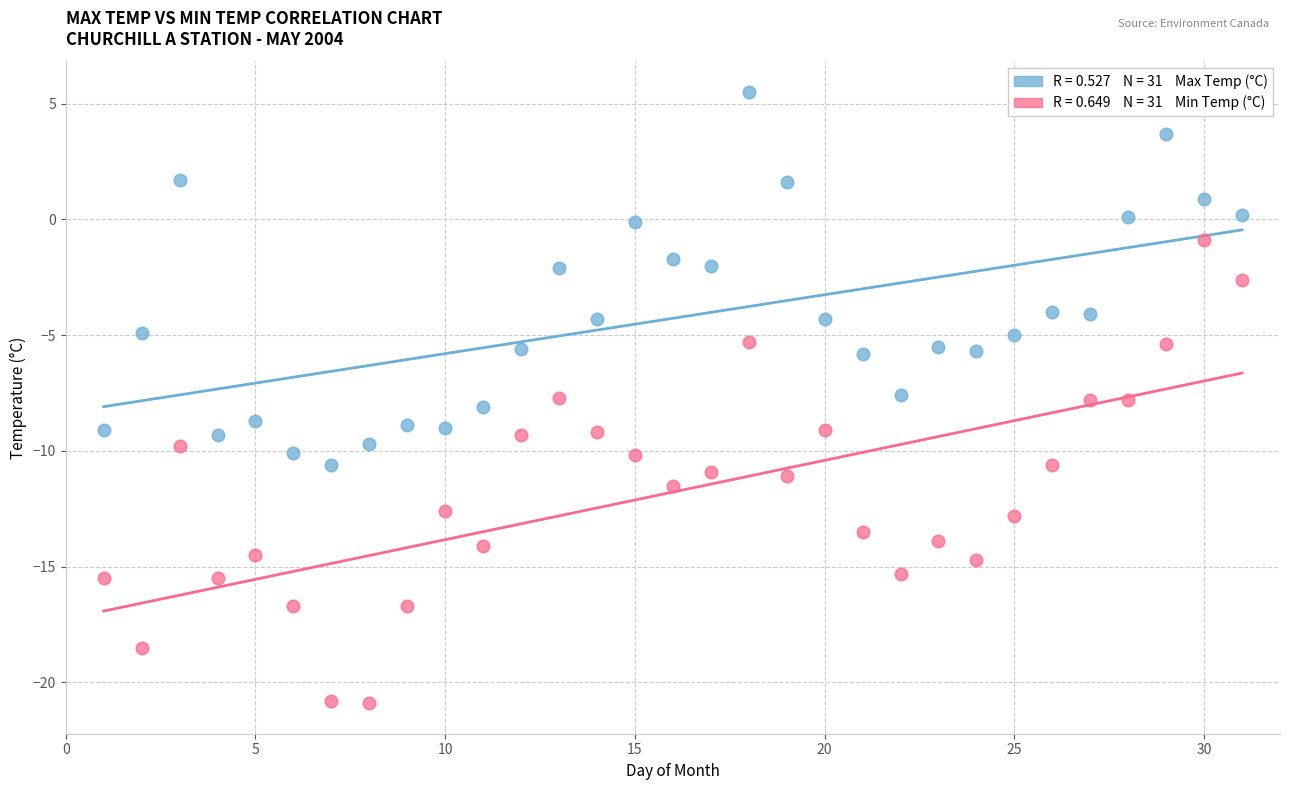

Across all data points, what is the range of Y values (max minus min)?

26.4